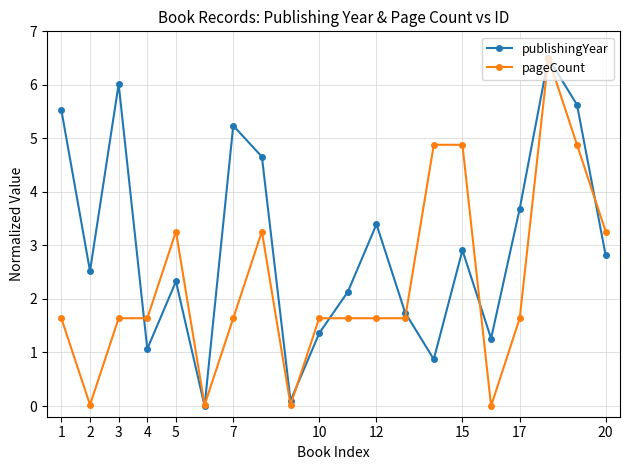

True or false: publishingYear has more than 0 interior local peaks.

True